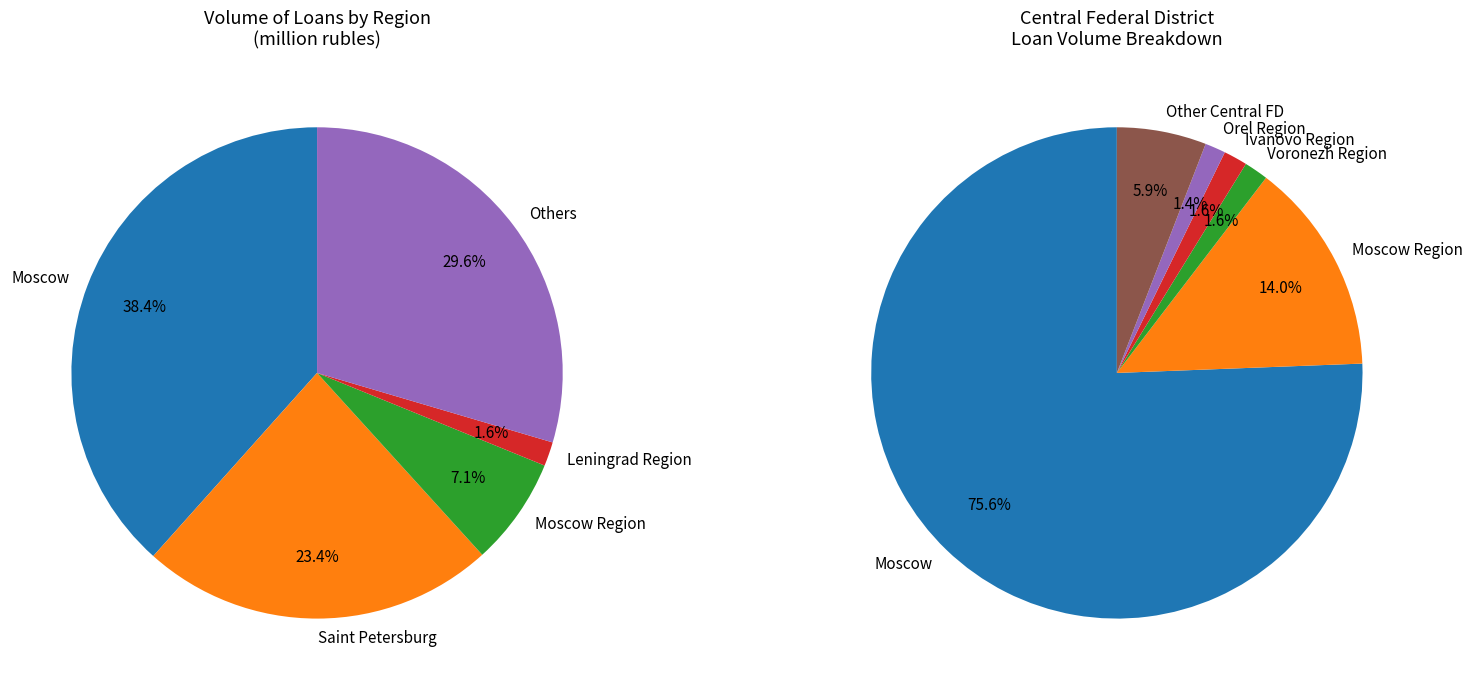

Do Saint Petersburg and Orel Region together represent more than half of the pie?

No